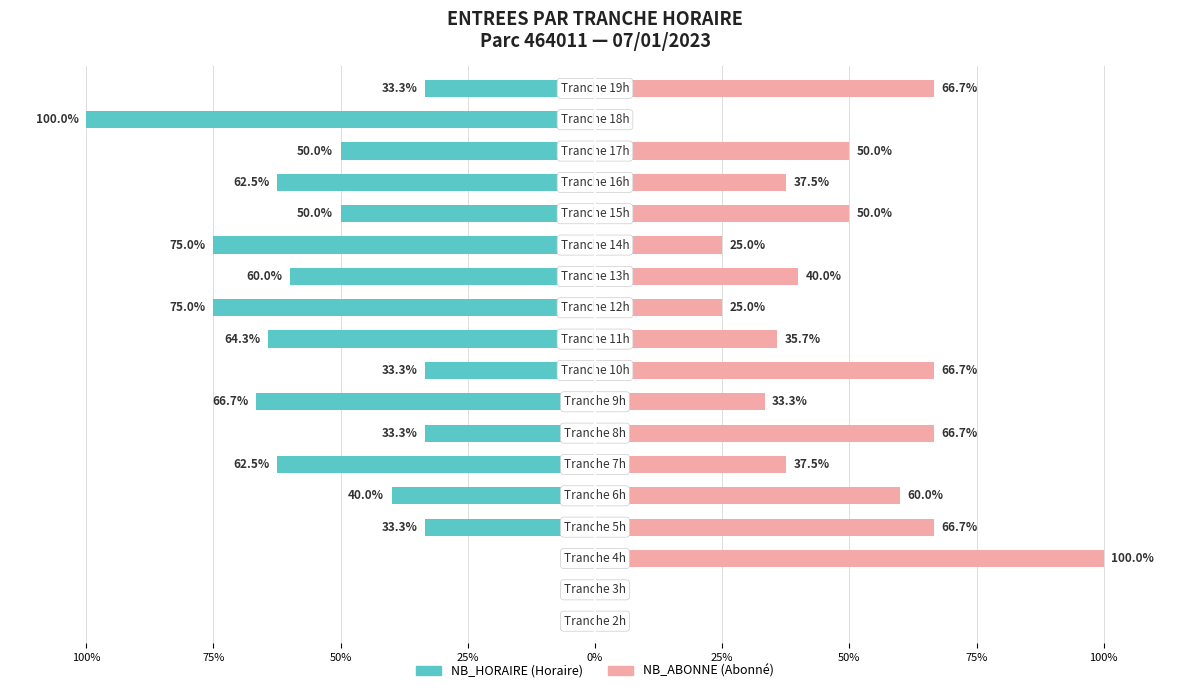

Does the chart contain any negative values?

Yes